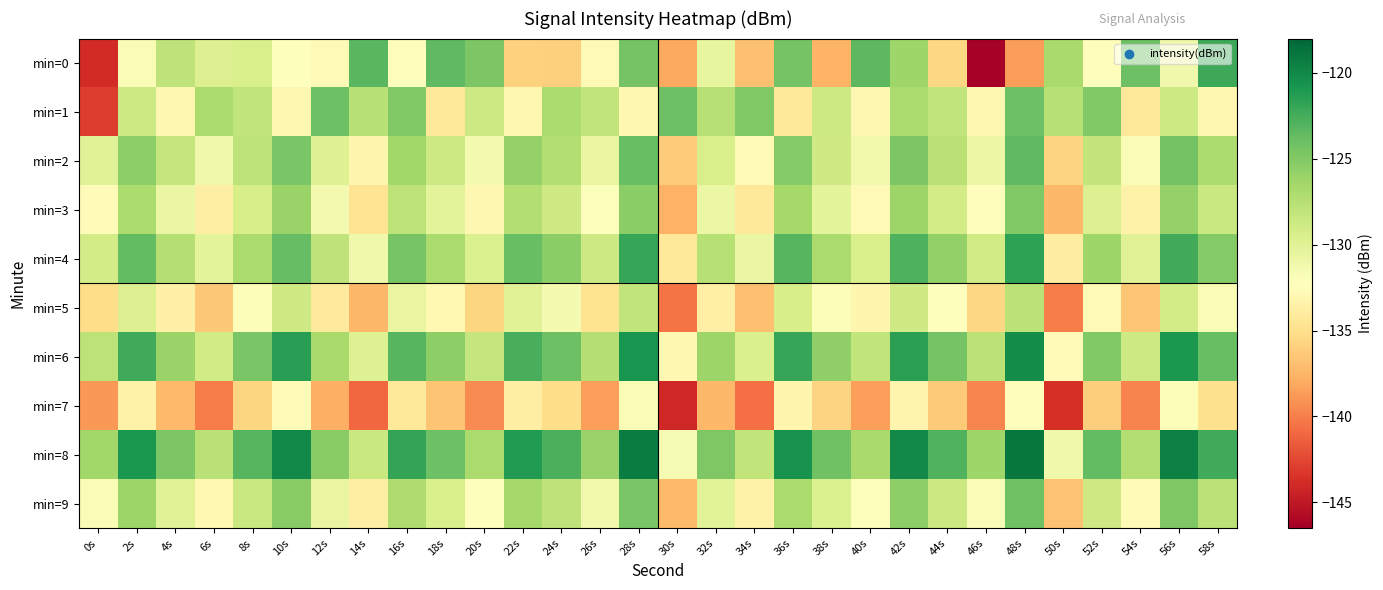

What is the spread (max minus min) of values at 4s?

12.5